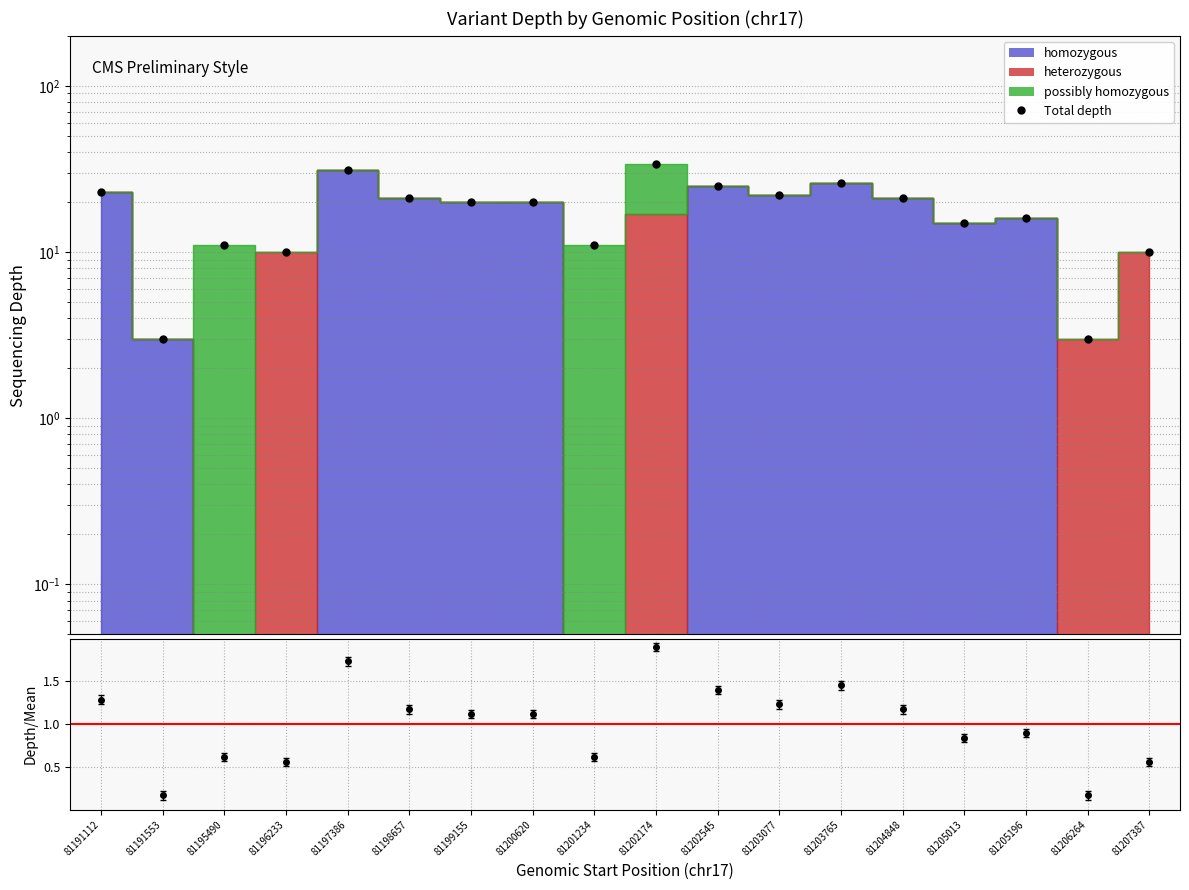

Rank the categories by value from highest to lowest.

81202174, 81197386, 81203765, 81202545, 81191112, 81203077, 81198657, 81204848, 81199155, 81200620, 81205196, 81205013, 81195490, 81201234, 81196233, 81207387, 81191553, 81206264